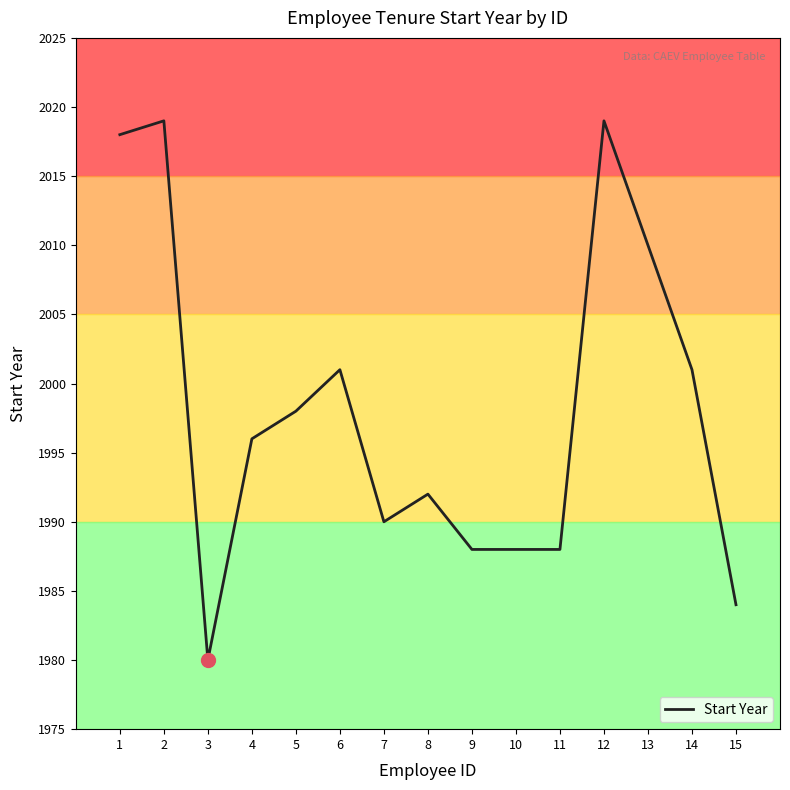

What is the value of the 4th point from the left?

1996